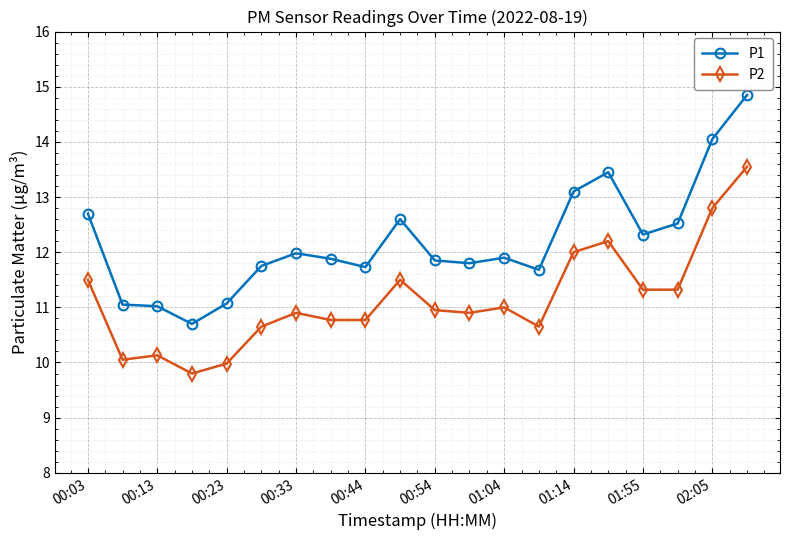

What are all the series names shown in the legend?

P1, P2